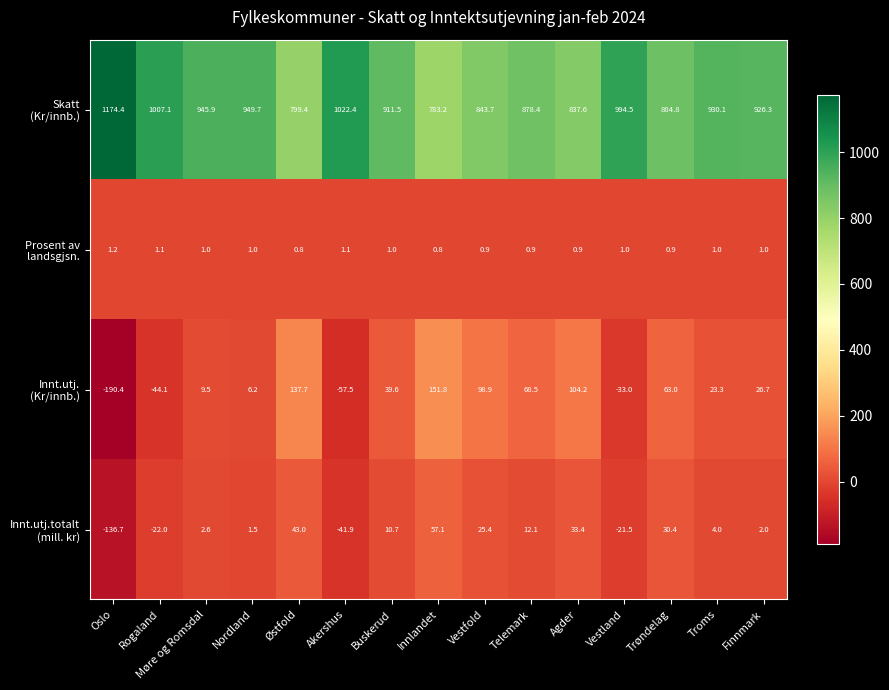

What is the difference between the highest and lowest values at Trøndelag?

883.9